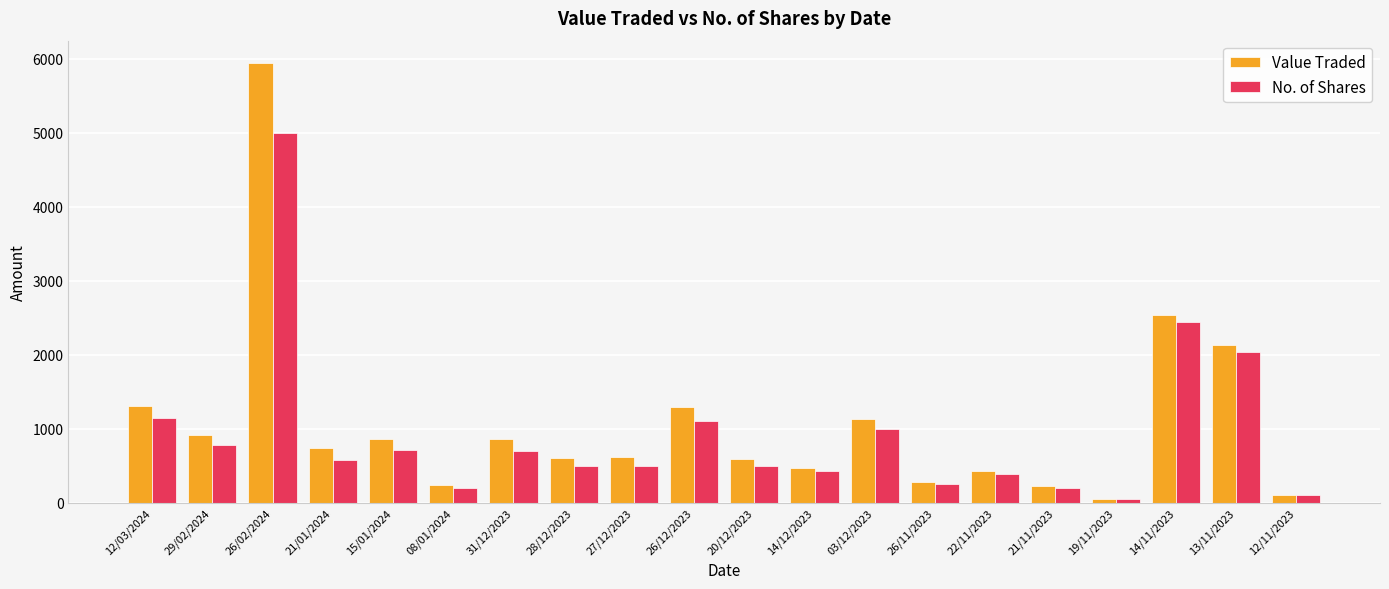

True or false: Value Traded has a value of 737 at 21/01/2024.

True